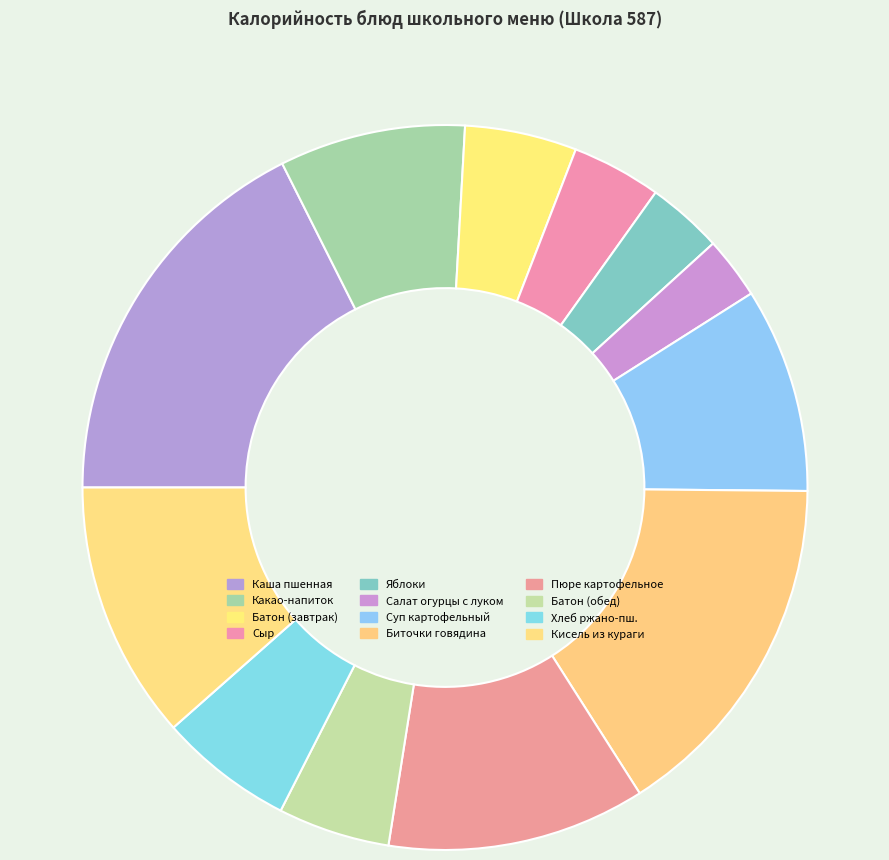

To the nearest percent, what is the average slice percentage?

8%